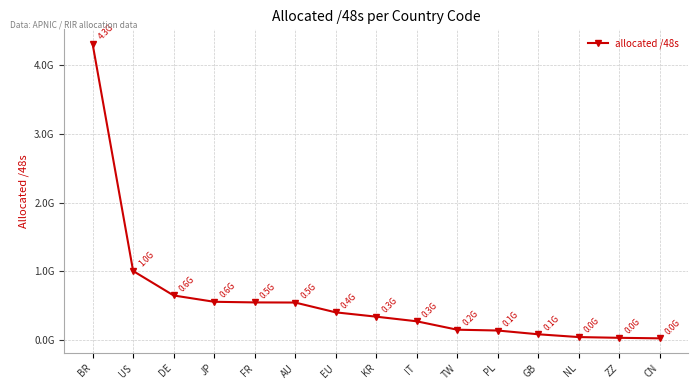

Is this an area chart (filled region under the line)?

No